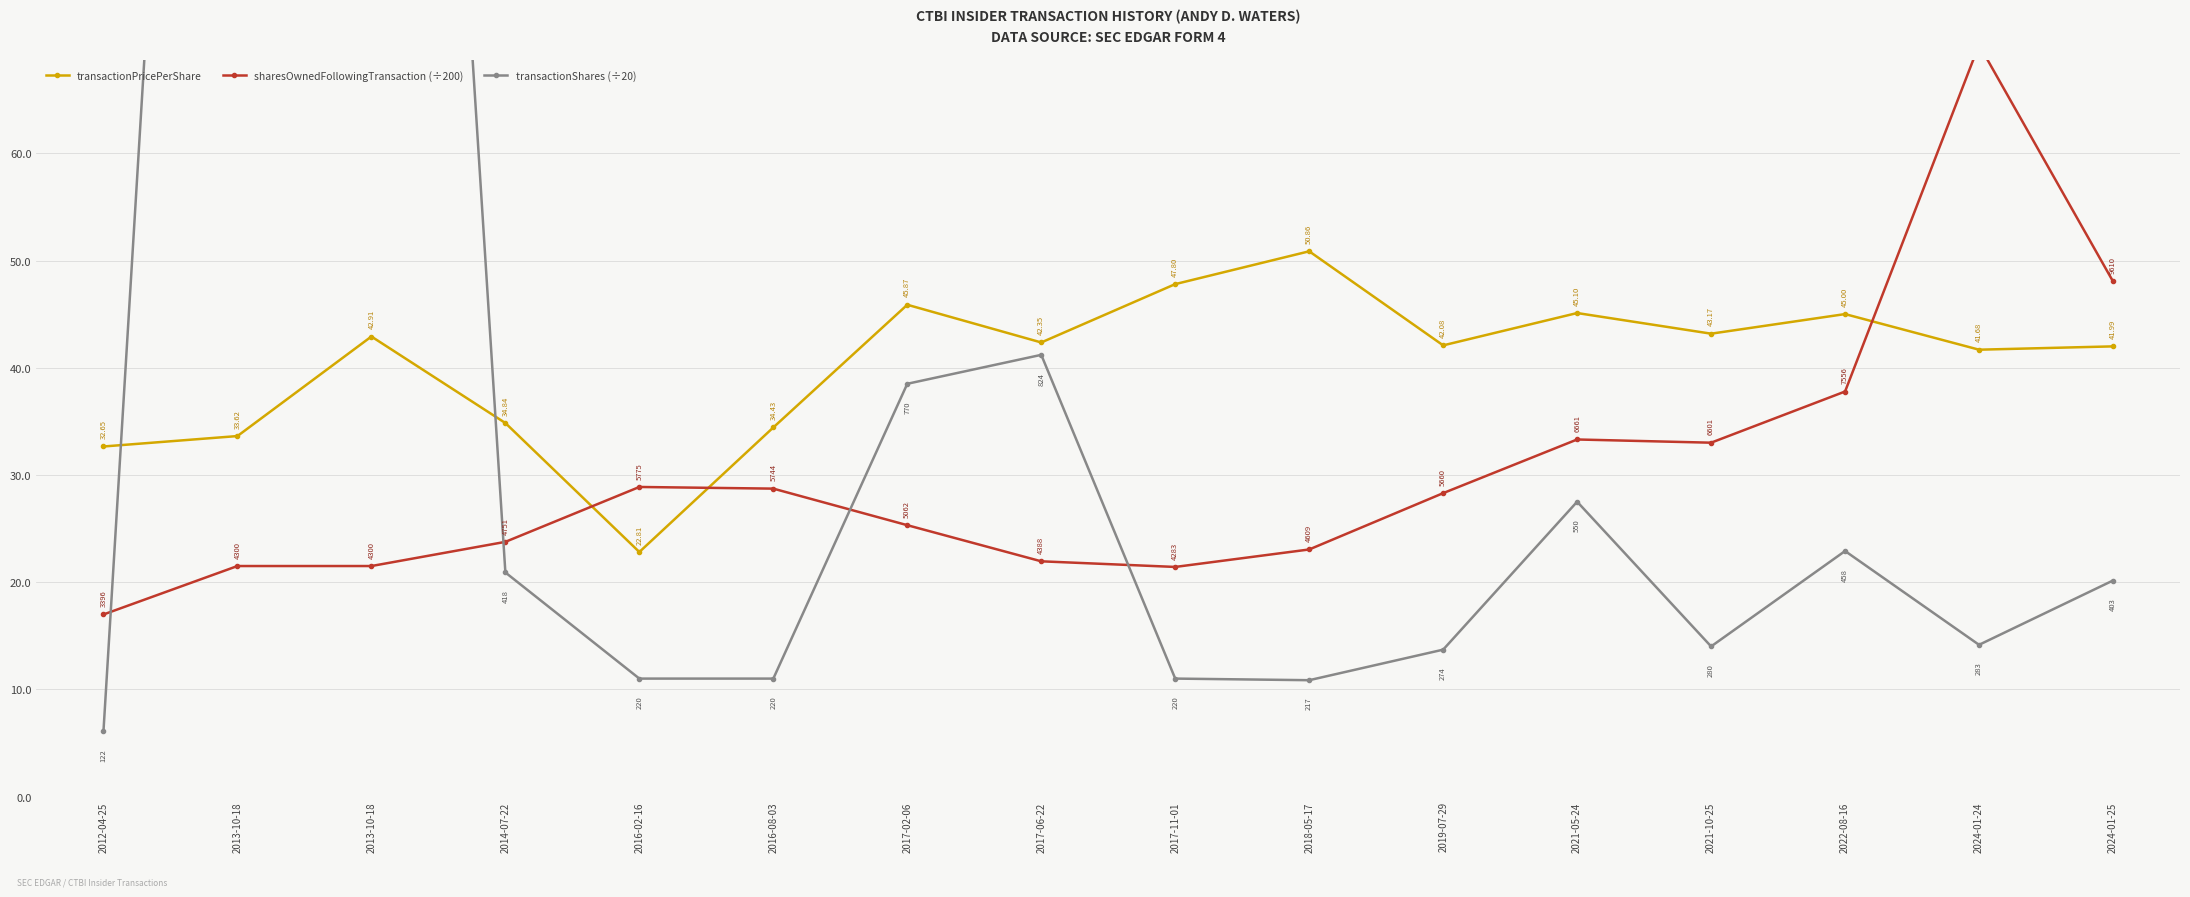

Rank the series by their maximum value, from highest to lowest.

transactionShares (÷20), sharesOwnedFollowingTransaction (÷200), transactionPricePerShare